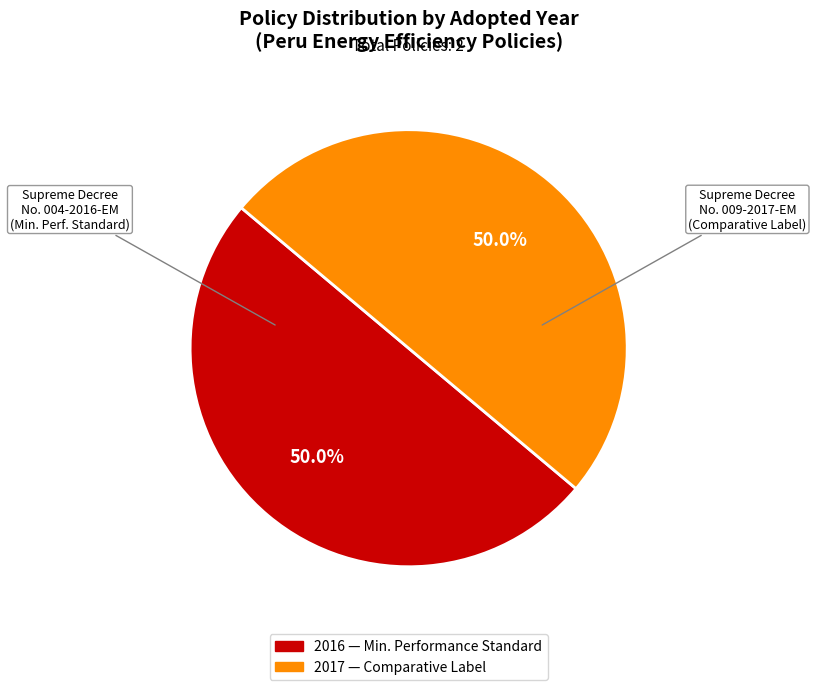

How many slices are in this pie chart?

2